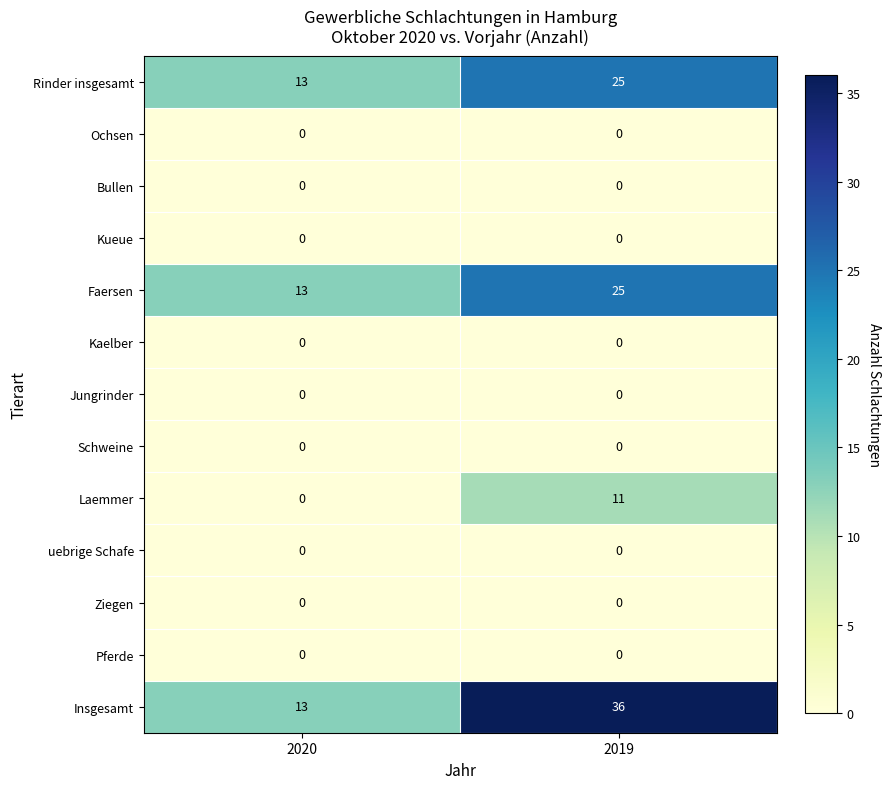

At which category is the sum across all series the highest?

2019